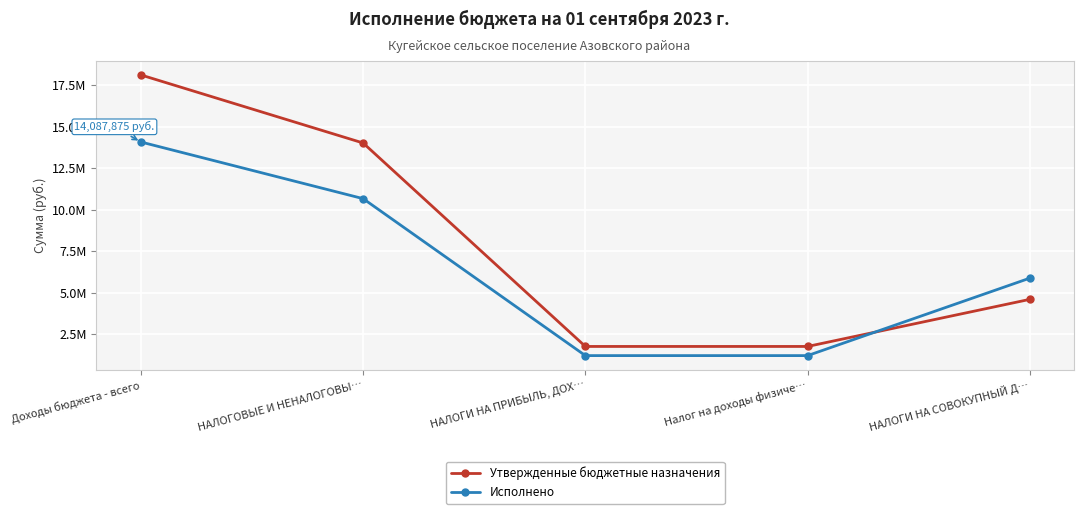

What is the difference between the second highest and minimum values in the Утвержденные бюджетные назначения series?

12253700.0